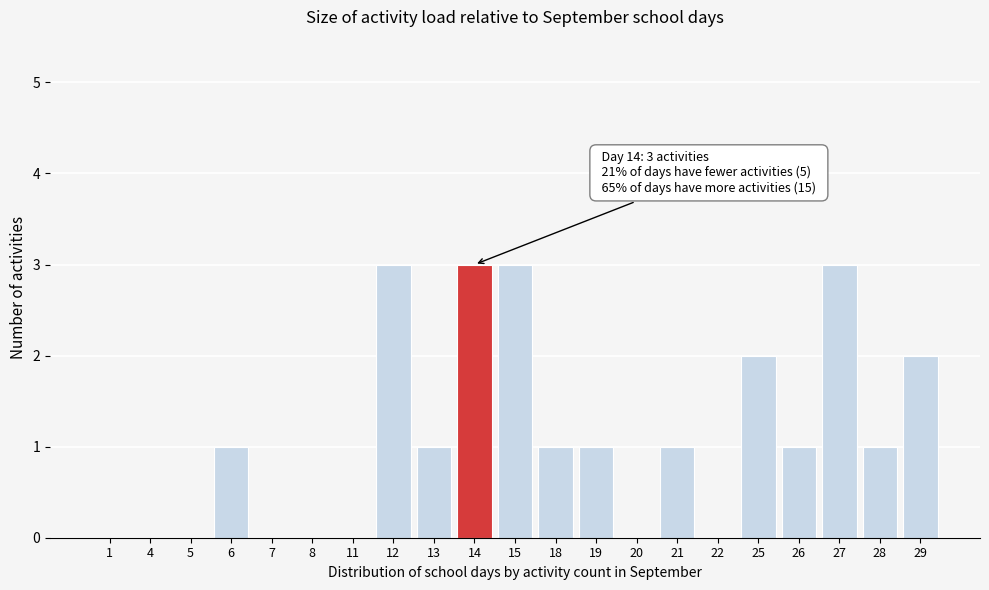

Reading left to right, what are all the values shown in this chart?

1=0	4=0	5=0	6=1	7=0	8=0	11=0	12=3	13=1	14=3	15=3	18=1	19=1	20=0	21=1	22=0	25=2	26=1	27=3	28=1	29=2